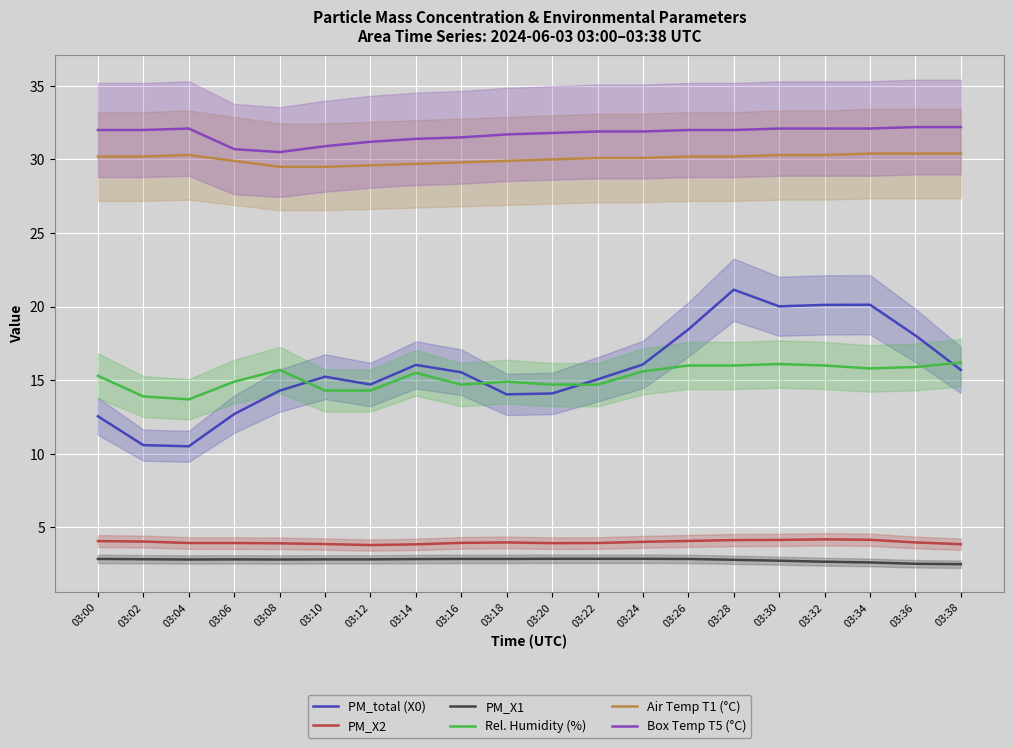

True or false: Air Temp T1 (°C) and PM_total (X0) cross at least once.

False